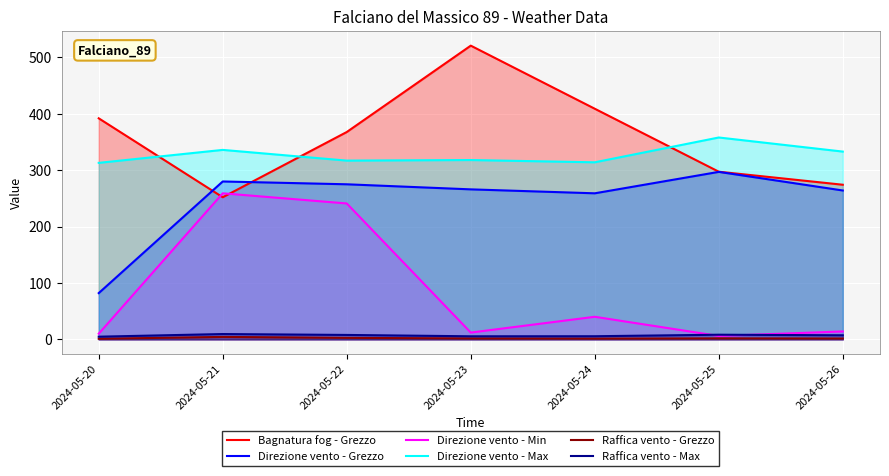

Reading right to left, what are all the values shown in this chart?

Bagnatura fog - Grezzo: 274.2	297.3	409.0	520.9	367.7	252.0	392.0
Direzione vento - Grezzo: 264.0	297.0	259.0	266.0	275.0	280.0	82.0
Direzione vento - Min: 14.0	6.0	40.0	12.0	241.0	259.0	10.0
Direzione vento - Max: 333.0	358.0	314.0	318.0	317.0	336.0	313.0
Raffica vento - Grezzo: 1.5	1.7	1.3	1.6	2.6	4.3	1.0
Raffica vento - Max: 7.2	8.2	5.5	5.4	7.8	9.4	4.7